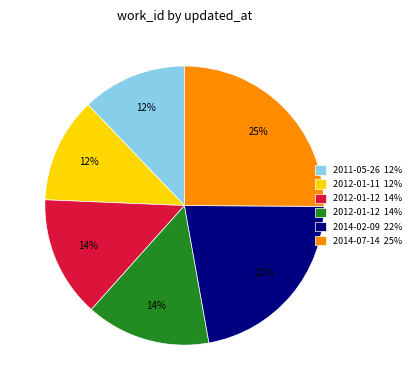

Is there a majority slice in this chart?

No